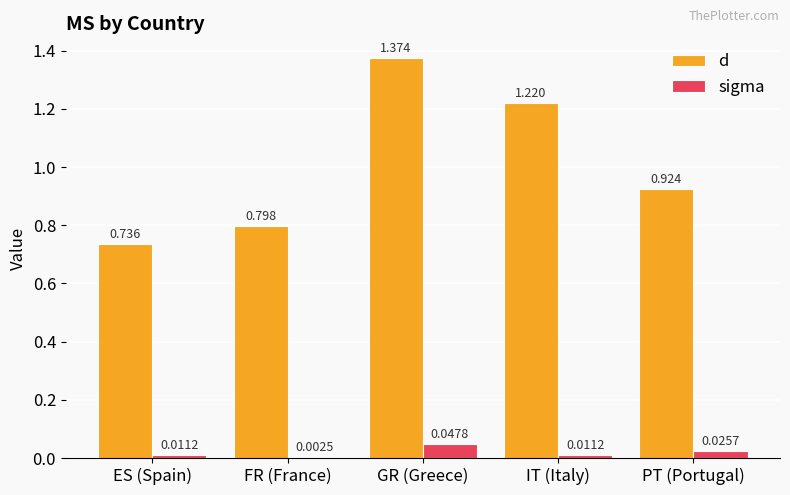

At which label does d reach its peak?

GR (Greece)